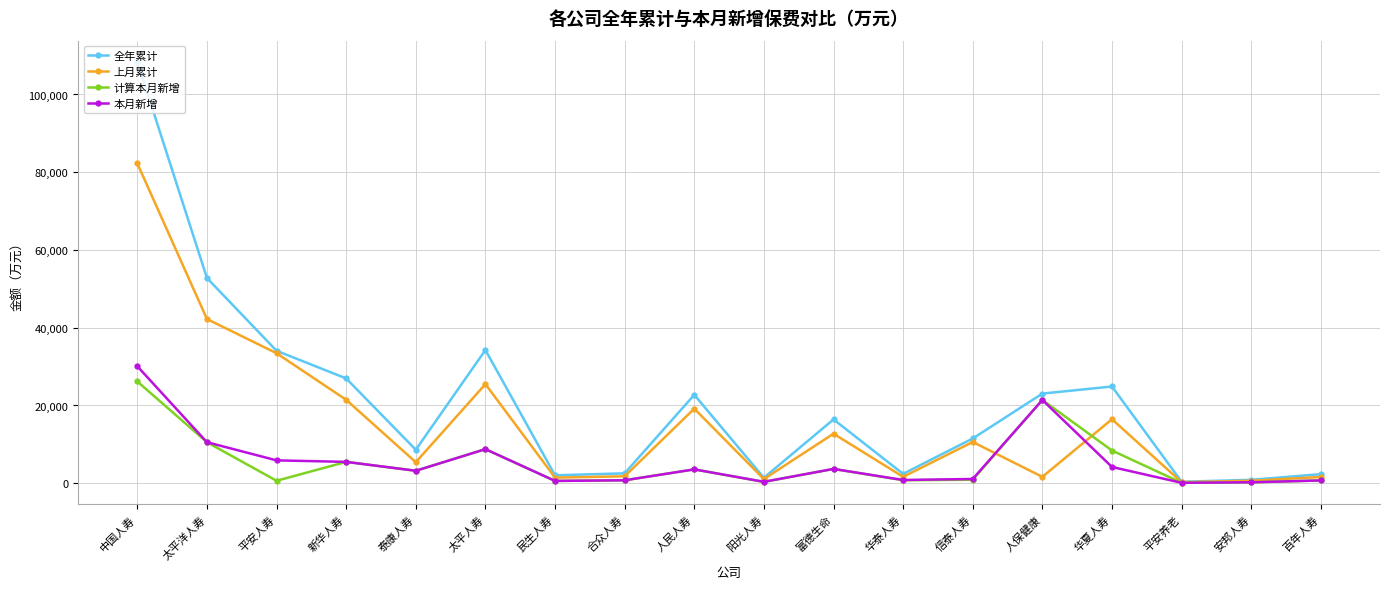

At which label is 全年累计 closest to 54402?

太平洋人寿